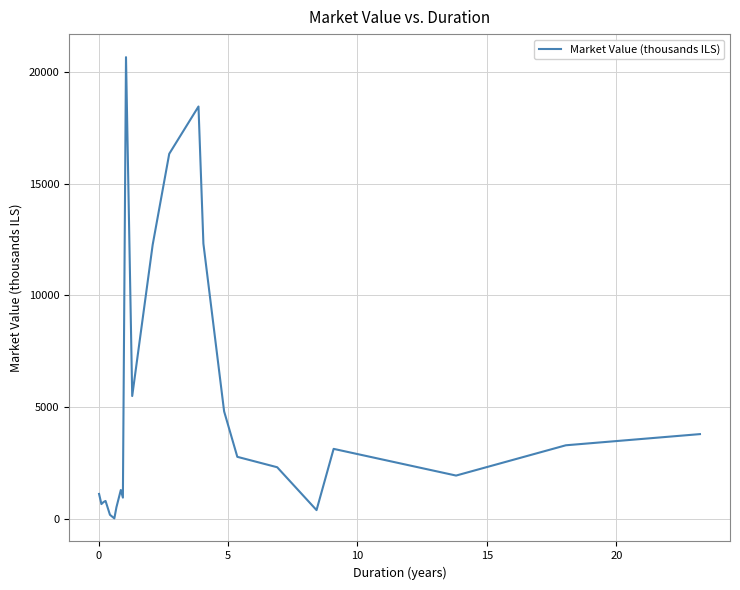

What is the difference between the maximum and minimum values?

20649.2